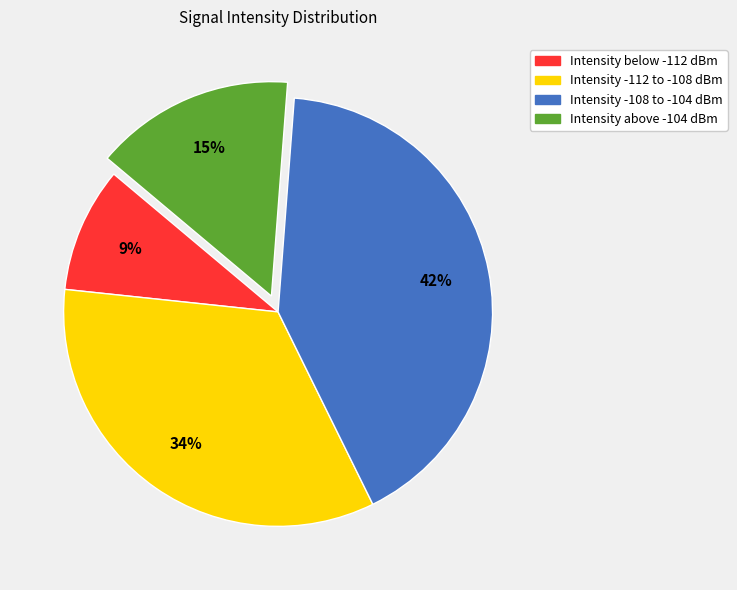

Count the number of slices in the pie.

4